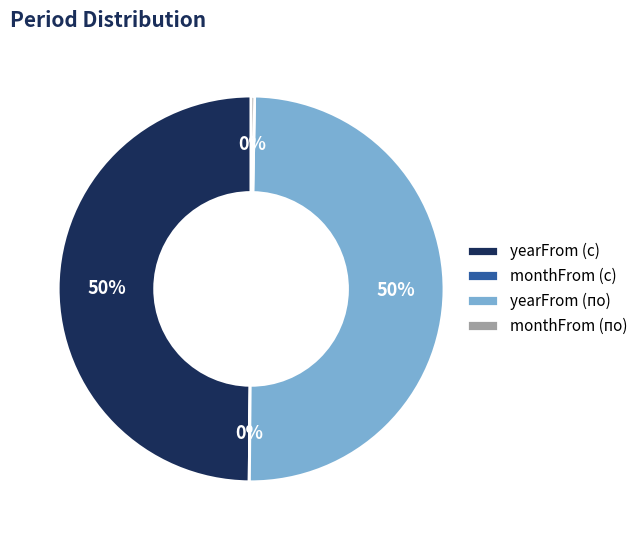

Combined, do yearFrom (по) and yearFrom (с) account for over 50%?

Yes